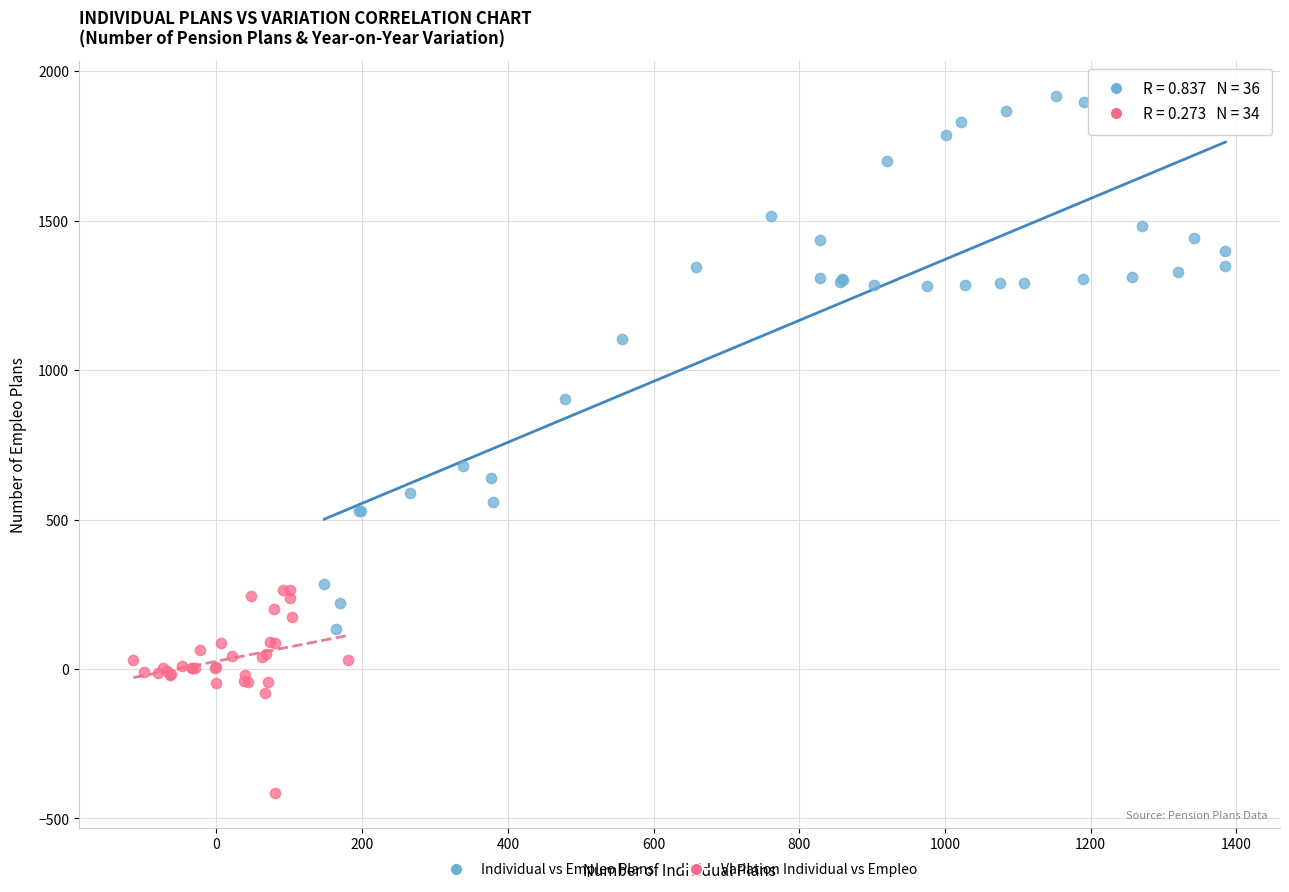

Which series contains the lowest Y value?

Variation Individual vs Empleo